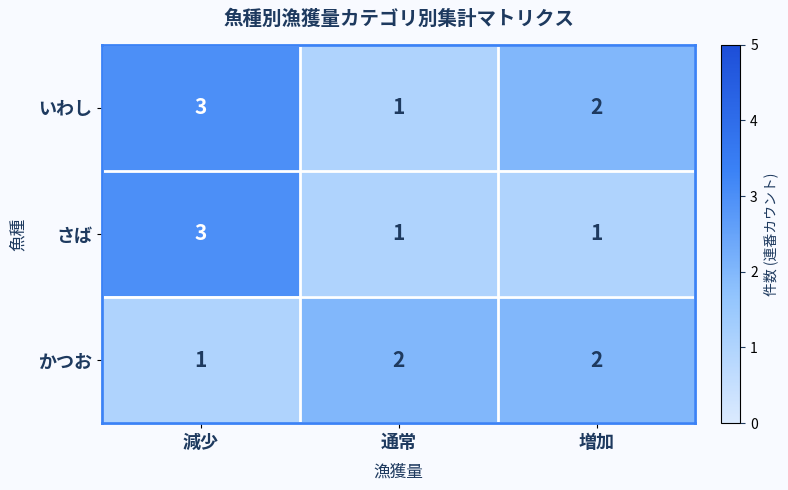

Count the さば values in the range 1 to 3.

3